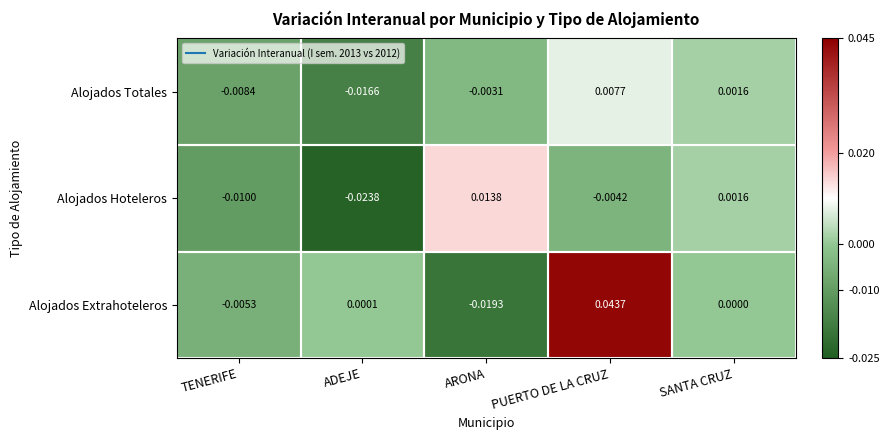

At which category does the chart reach its minimum across all series?

ADEJE